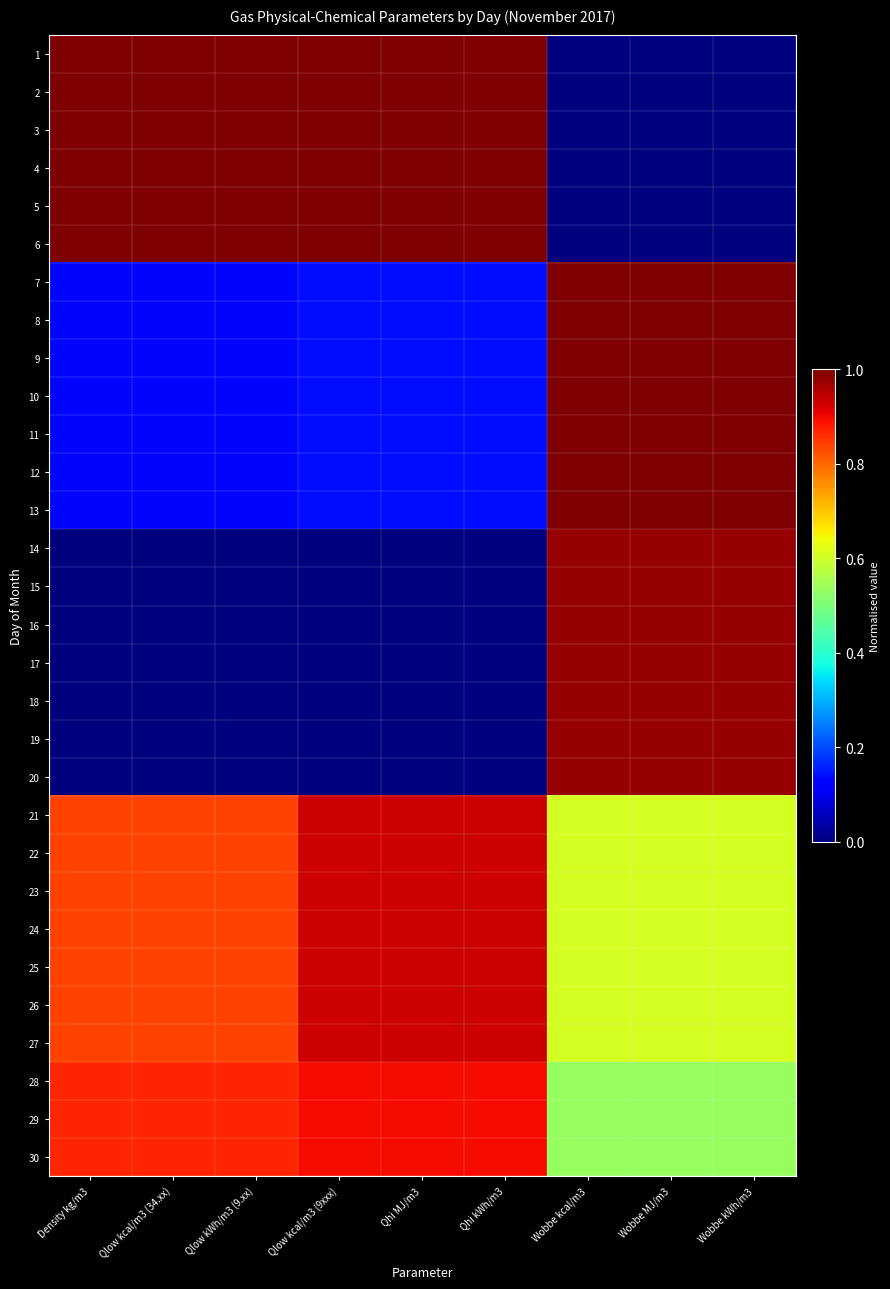

Which category has the highest value across all series?

Density kg/m3